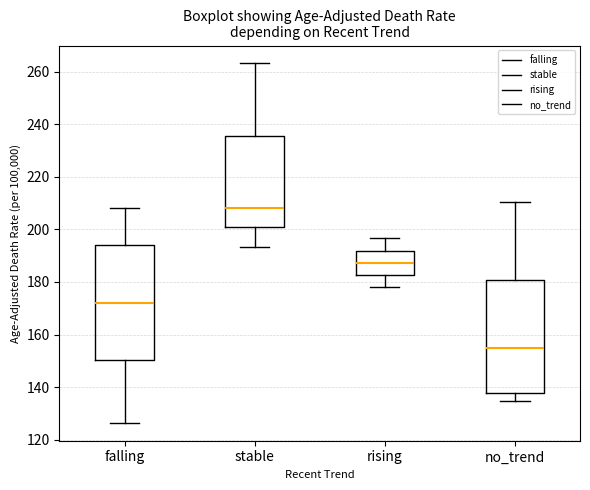

Reading left to right, read every box against the y-axis: the position of its median line, the range the box covers, and the ends of its whiskers. The values are not printed on the chart, so give them approximately, as read against the axis.

falling: median 172, box 150 to 194, whiskers 126 to 208
stable: median 208, box 200 to 236, whiskers 194 to 264
rising: median 188, box 182 to 192, whiskers 178 to 196
no_trend: median 156, box 138 to 180, whiskers 134 to 210